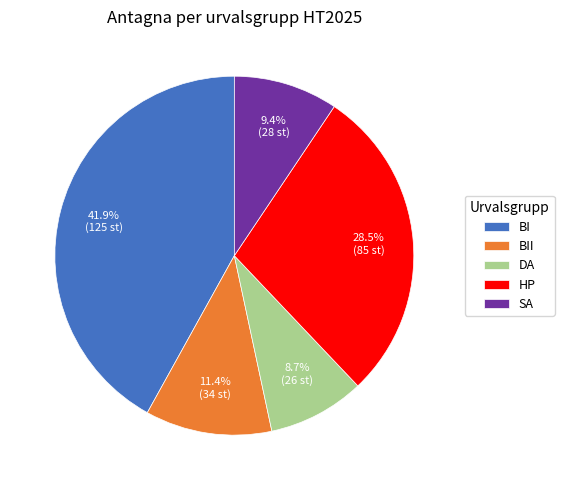

What percentage is the BII slice, to the nearest percent?

11%